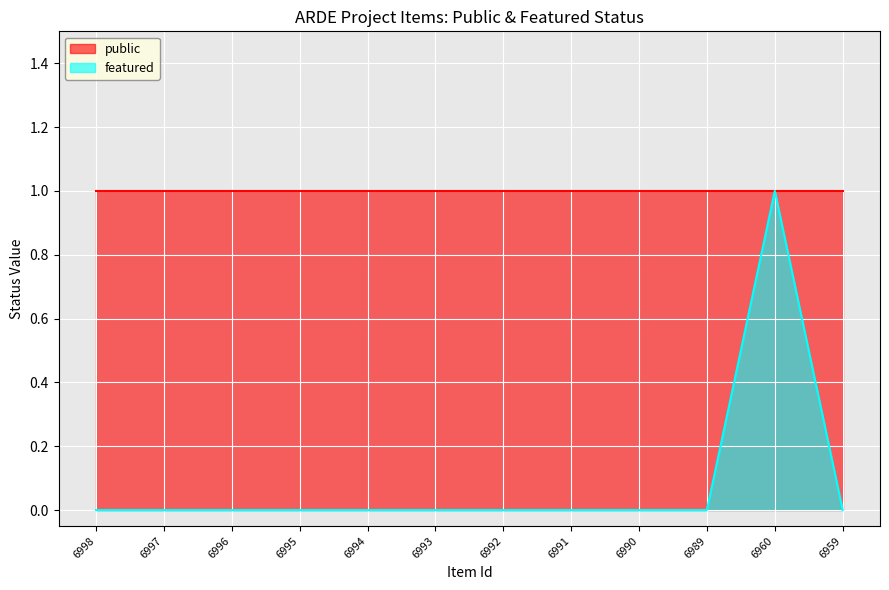

Reading left to right, list all the values displayed in this chart.

6998=0	6997=0	6996=0	6995=0	6994=0	6993=0	6992=0	6991=0	6990=0	6989=0	6960=1	6959=0